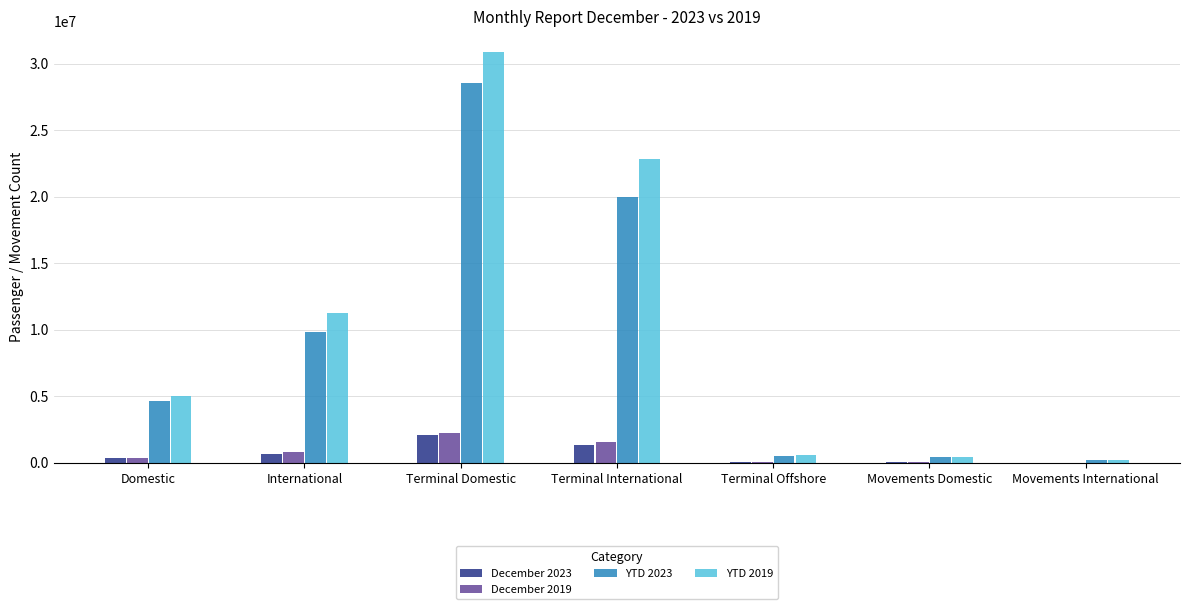

Which series changed the most between International and Movements International?

YTD 2019